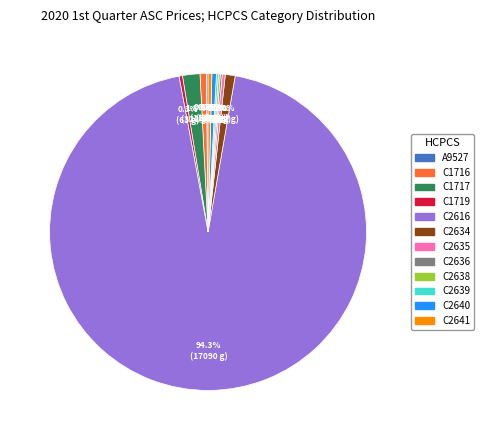

Which slice is the largest?

C2616